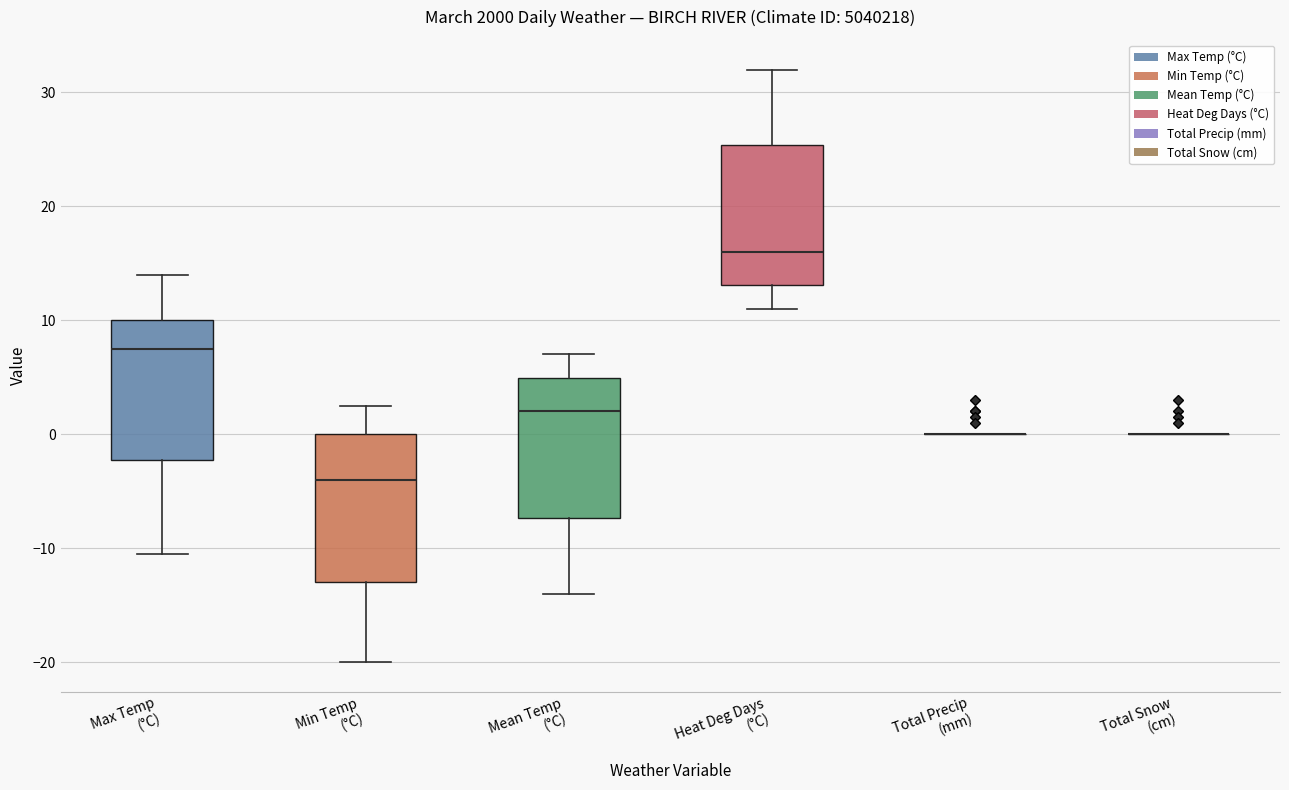

Reading left to right, read every box against the y-axis: the position of its median line, the range the box covers, and the ends of its whiskers. The values are not printed on the chart, so give them approximately, as read against the axis.

Max Temp (°C): median 8, box -2 to 10, whiskers -10 to 14
Min Temp (°C): median -4, box -13 to 0, whiskers -20 to 3
Mean Temp (°C): median 2, box -7 to 5, whiskers -14 to 7
Heat Deg Days (°C): median 16, box 13 to 25, whiskers 11 to 32
Total Precip (mm): box collapsed to a line at 0, whiskers 0 to 0
Total Snow (cm): box collapsed to a line at 0, whiskers 0 to 0